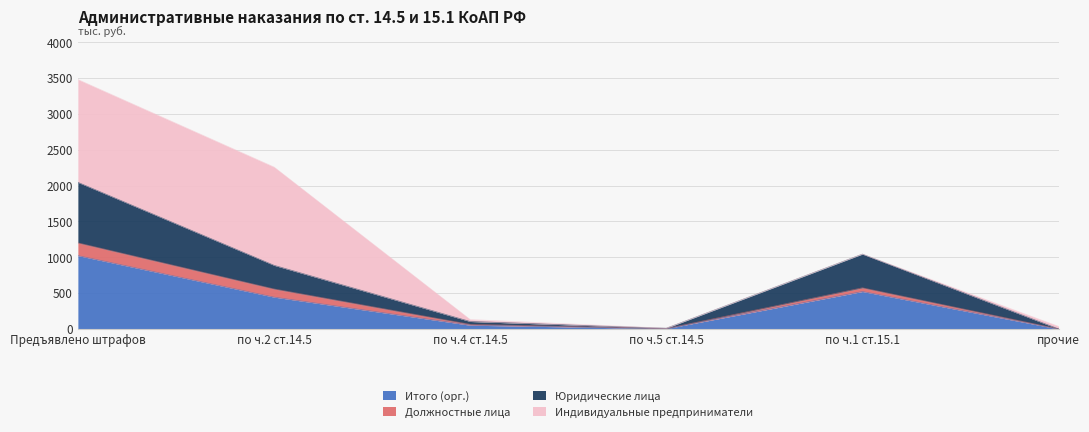

At which label does Итого (орг.) reach its peak?

Предъявлено штрафов